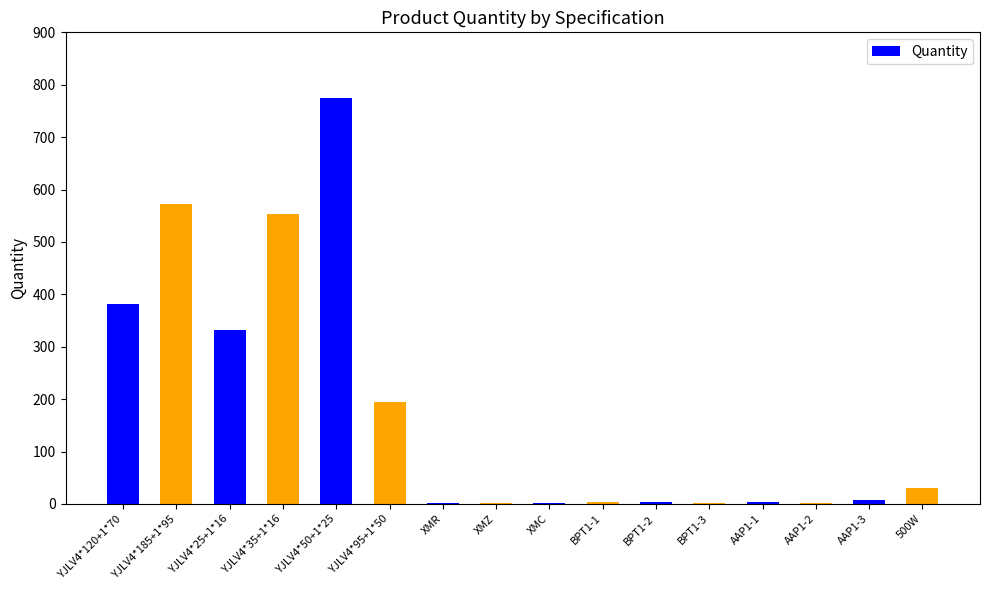

What is the change in value from XMC to AAP1-2?

+1